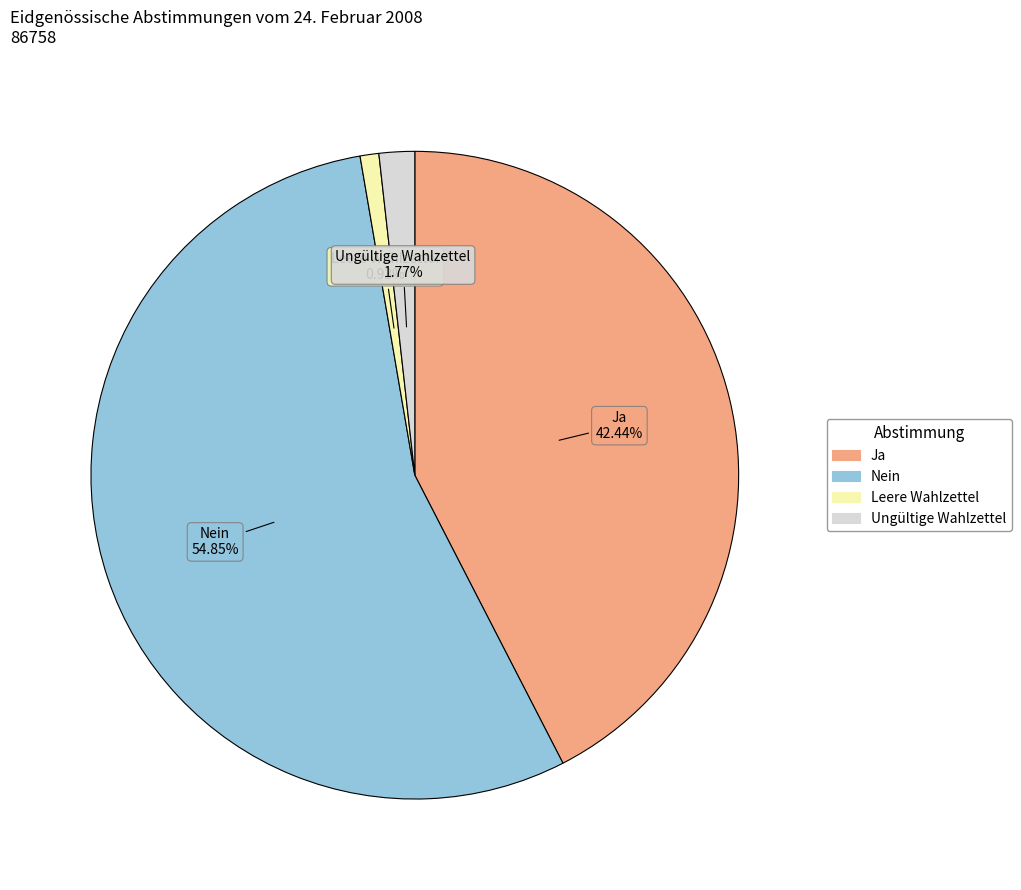

How many segments does this pie chart have?

4